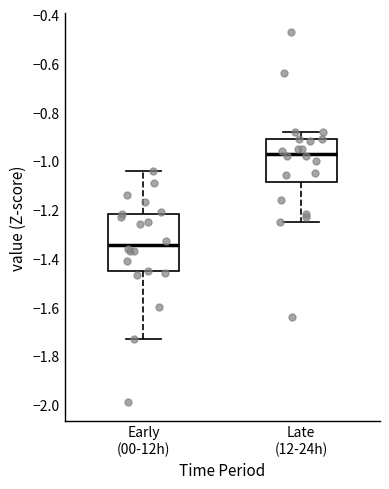

Which box has the highest median line?

Late (12-24h)